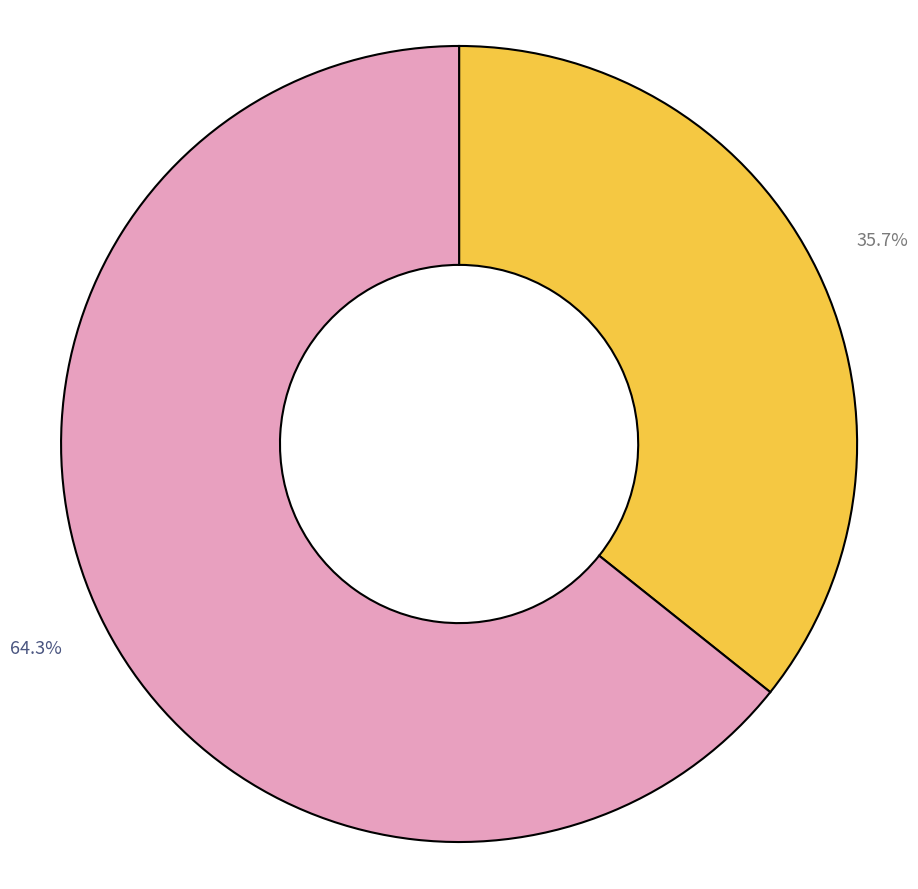

Does any single category account for the majority?

Yes